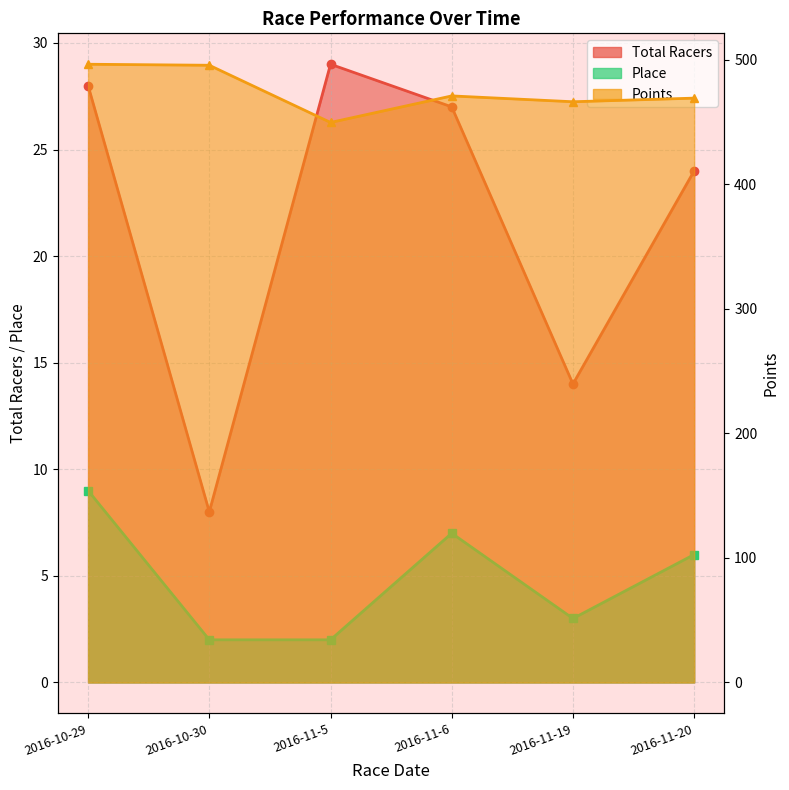

At which category does the chart reach its minimum across all series?

2016-10-30